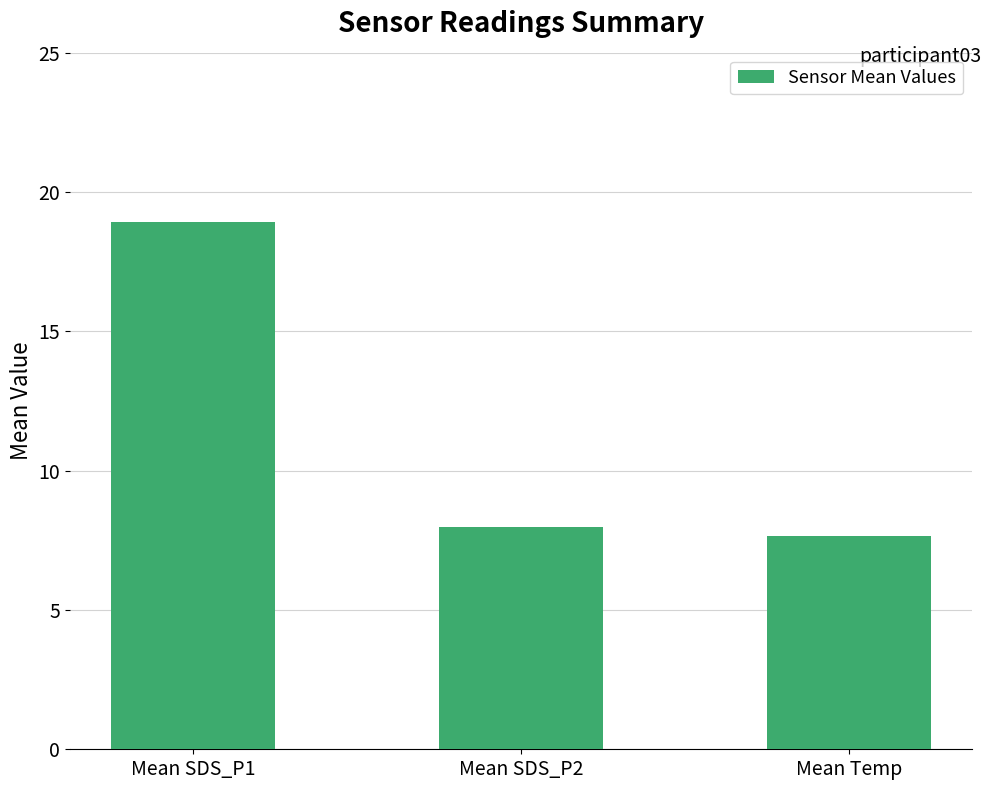

Reading left to right, extract all data points from this chart.

18.9	8.0	7.6